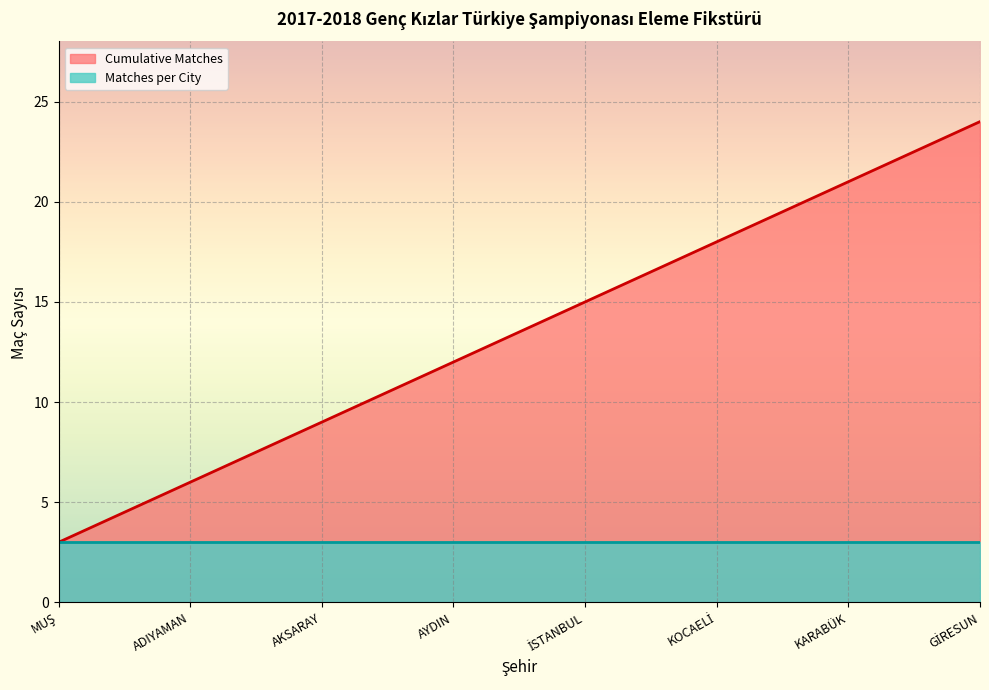

List the labels in order of value, smallest first.

MUŞ, ADIYAMAN, AKSARAY, AYDIN, İSTANBUL, KOCAELİ, KARABÜK, GİRESUN